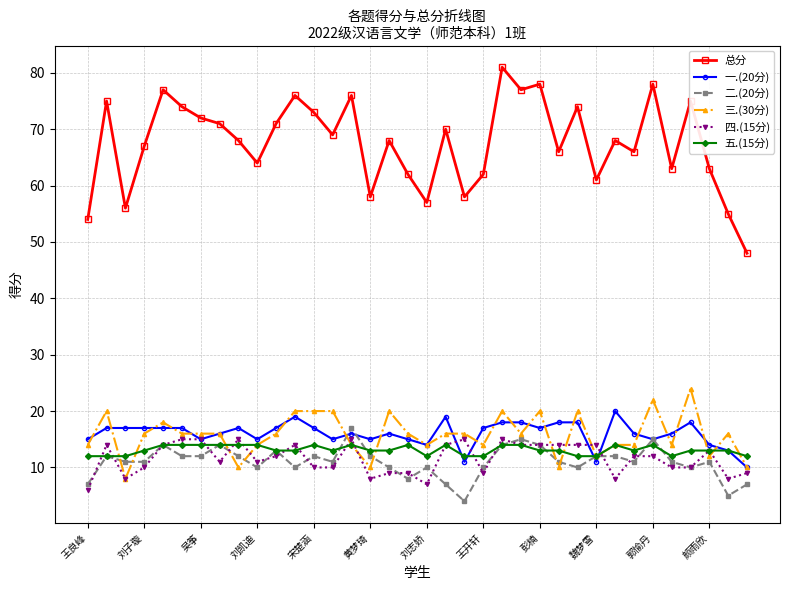

At how many categories does at least one series exceed 25?

36